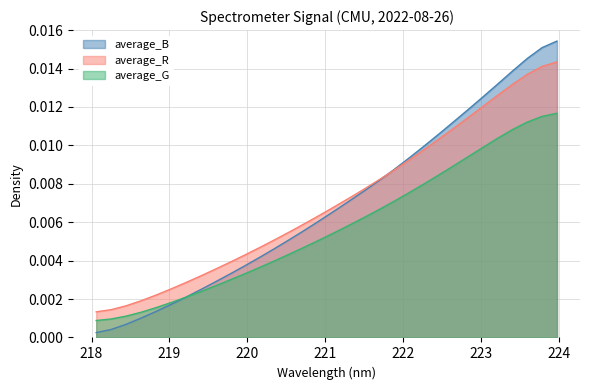

List the series in order of their peak value, highest first.

average_B, average_R, average_G